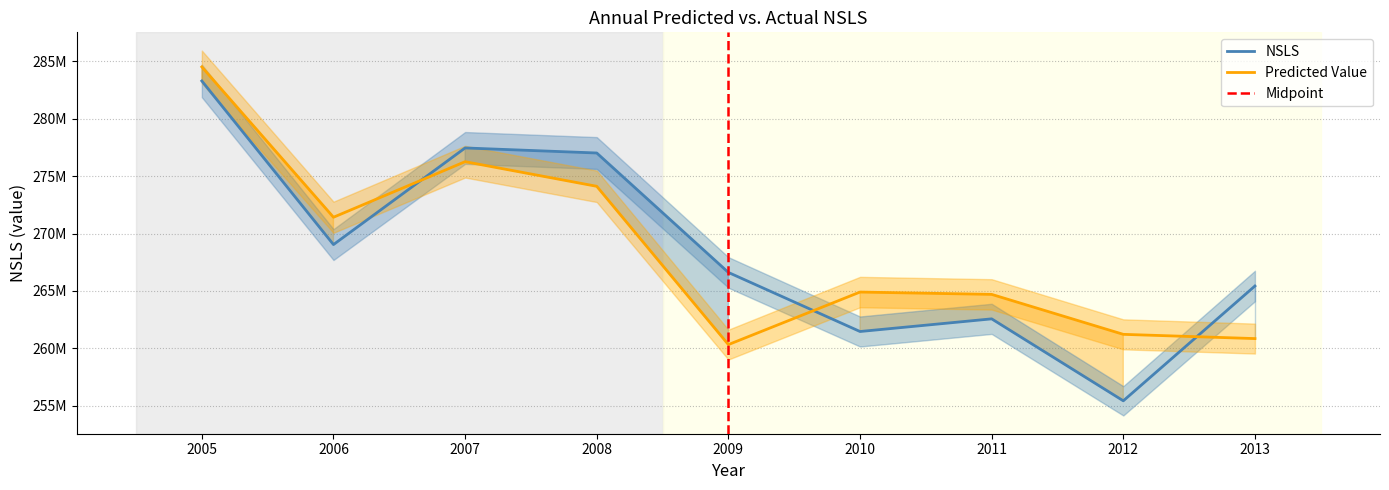

Which series changed the most between 2007 and 2010?

NSLS